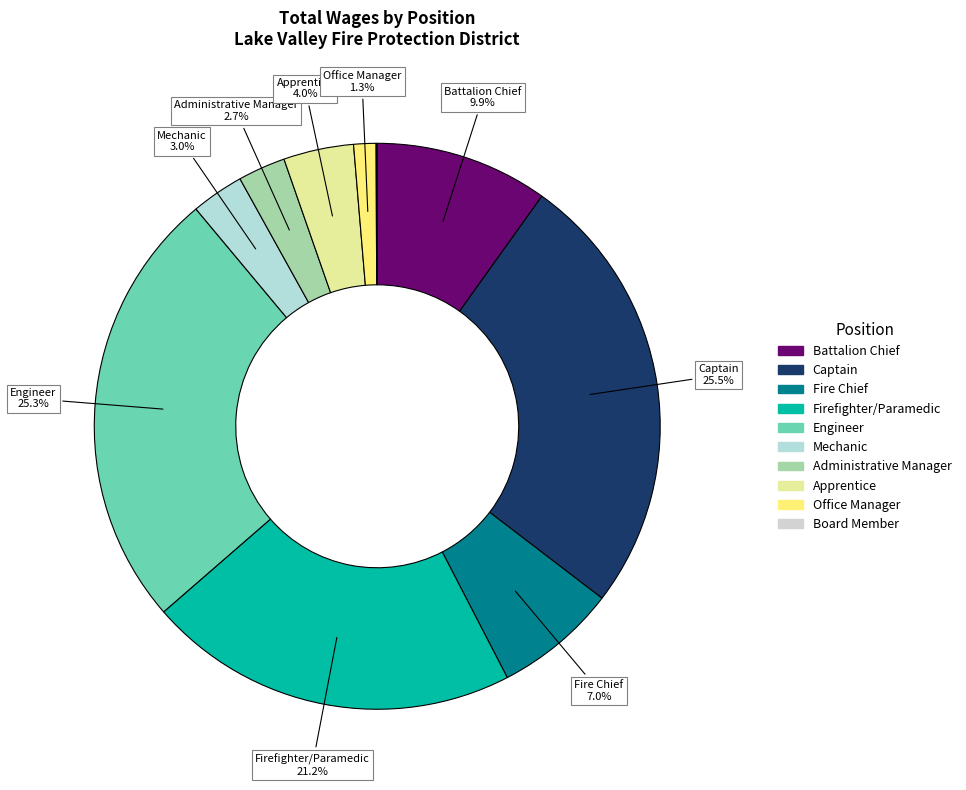

Is Office Manager the majority of the pie?

No